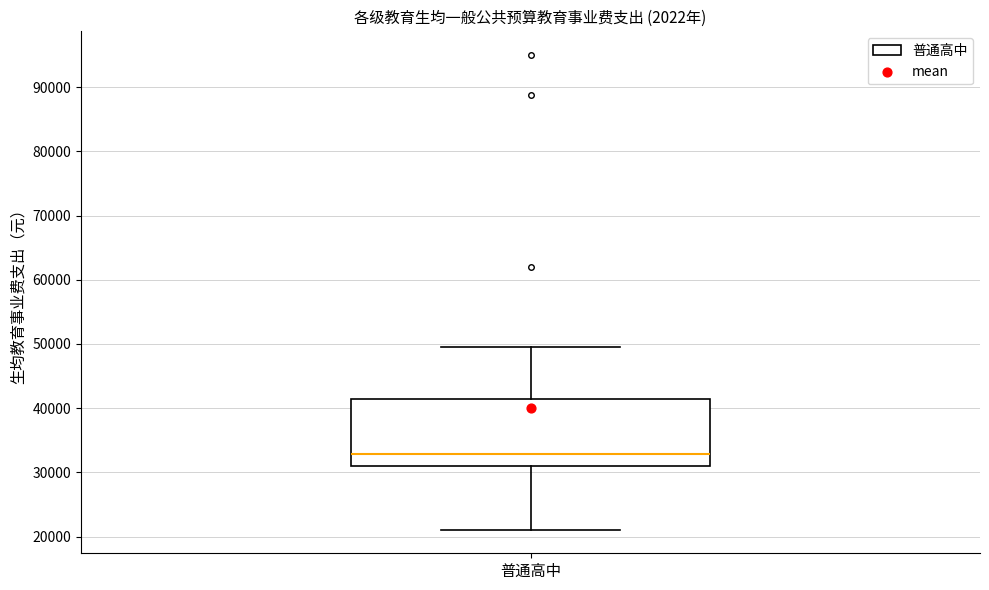

Transcribe this box plot: give where the median line is, the range the box spans, and where the two whiskers end, as read against the y-axis. The values are not printed on the chart, so give them approximately, as read against the axis.

median 33000, box 31000 to 41000, whiskers 21000 to 50000